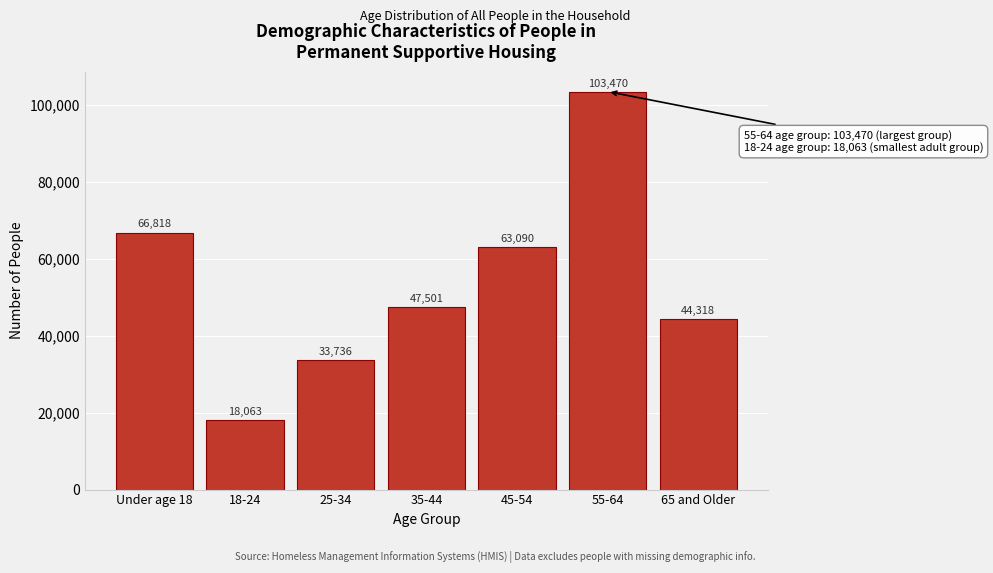

Reading left to right, list all the values displayed in this chart.

66818	18063	33736	47501	63090	103470	44318